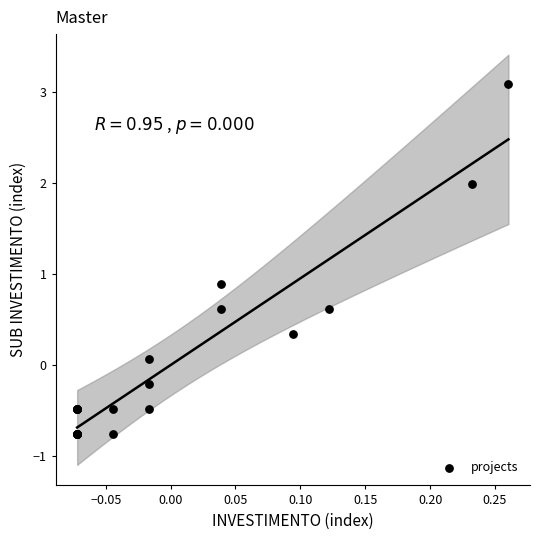

What Y value in the scatter plot is closest to 1?

0.9